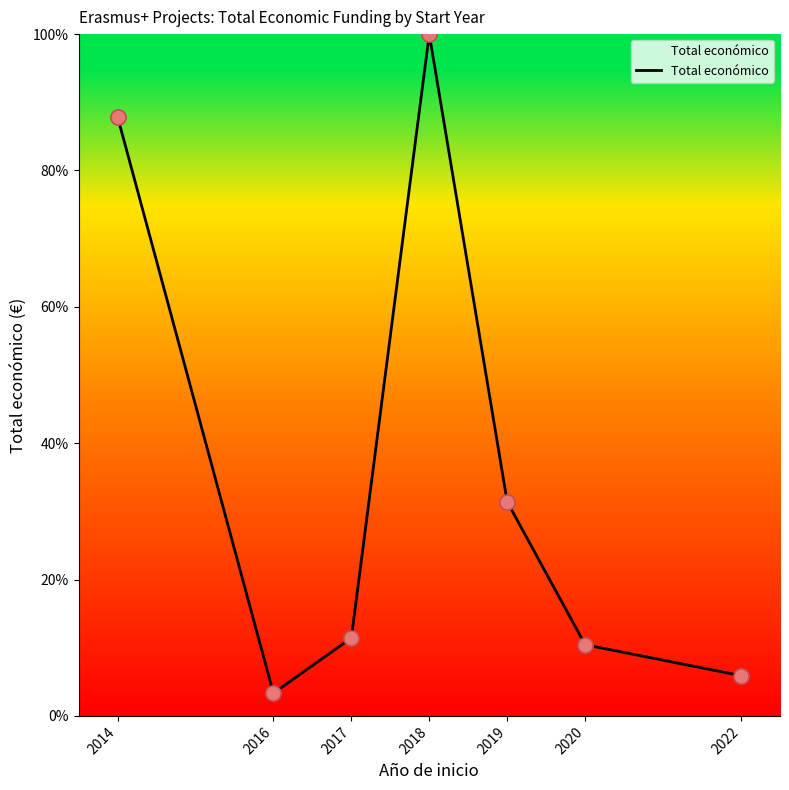

What is the change in value from 2018 to 2019?

-68.6